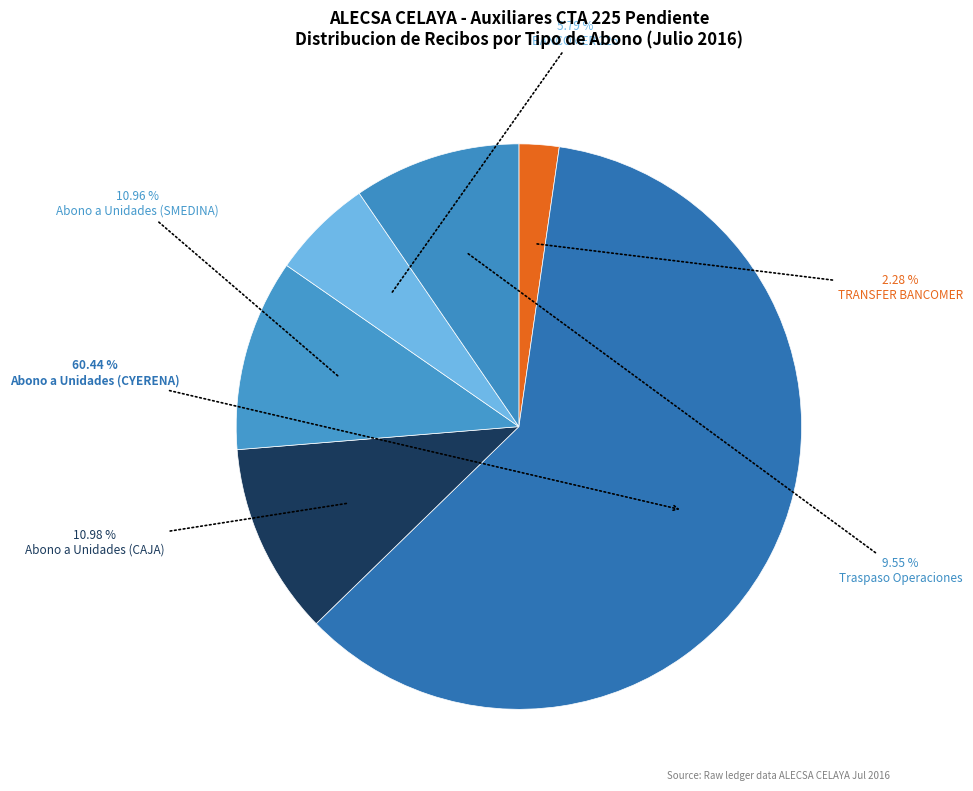

Does Abono a Unidades (CAJA) represent more than half of the total?

No